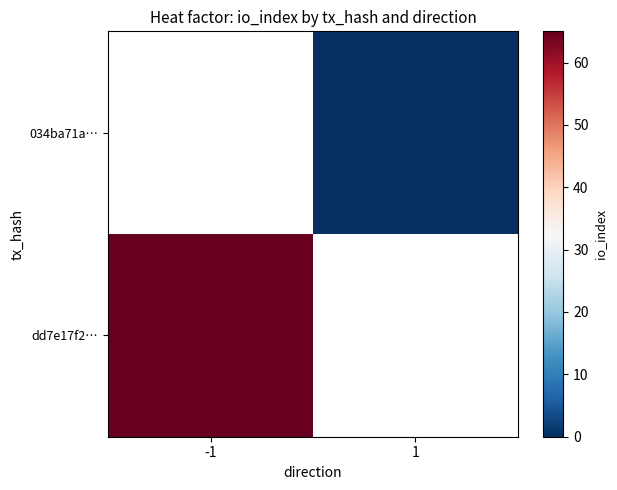

List the series in order of their overall mean, highest first.

dd7e17f2…, 034ba71a…